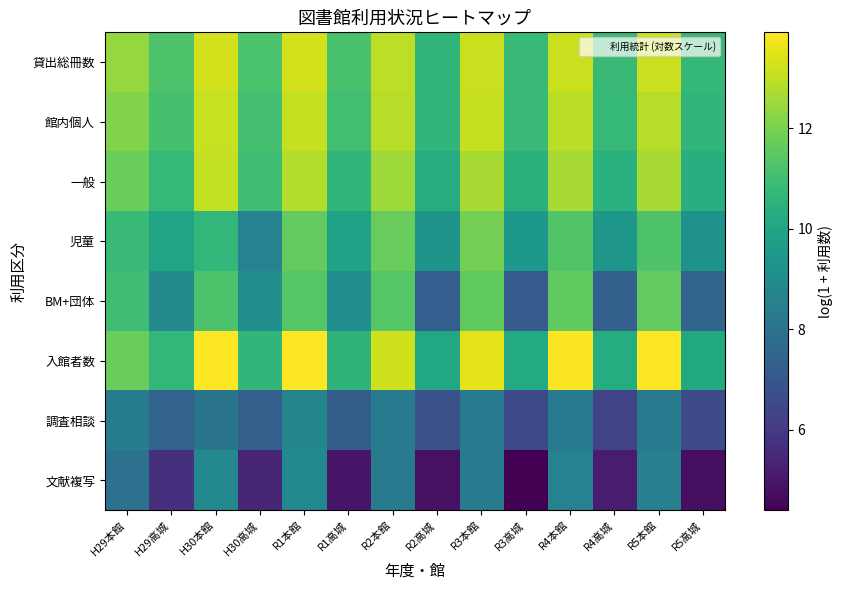

Reading left to right, extract all data points from this chart.

貸出総冊数: H29本館=12.4	H29高城=11.2	H30本館=13.3	H30高城=11.2	R1本館=13.3	R1高城=11.2	R2本館=13.0	R2高城=10.7	R3本館=13.1	R3高城=10.8	R4本館=13.2	R4高城=10.8	R5本館=13.2	R5高城=10.7
館内個人: H29本館=12.1	H29高城=11.1	H30本館=13.1	H30高城=11.1	R1本館=13.1	R1高城=11.0	R2本館=12.9	R2高城=10.6	R3本館=13.1	R3高城=10.8	R4本館=12.9	R4高城=10.8	R5本館=12.9	R5高城=10.7
一般: H29本館=11.8	H29高城=10.8	H30本館=13.0	H30高城=11.0	R1本館=12.8	R1高城=10.7	R2本館=12.5	R2高城=10.3	R3本館=12.7	R3高城=10.5	R4本館=12.7	R4高城=10.5	R5本館=12.7	R5高城=10.4
児童: H29本館=10.9	H29高城=10.0	H30本館=10.7	H30高城=8.6	R1本館=11.6	R1高城=9.9	R2本館=11.7	R2高城=9.3	R3本館=11.9	R3高城=9.5	R4本館=11.3	R4高城=9.4	R5本館=11.3	R5高城=9.3
BM+団体: H29本館=11.0	H29高城=8.9	H30本館=11.3	H30高城=9.2	R1本館=11.4	R1高城=9.1	R2本館=11.4	R2高城=7.2	R3本館=11.6	R3高城=7.1	R4本館=11.6	R4高城=7.3	R5本館=11.6	R5高城=7.5
入館者数: H29本館=11.7	H29高城=10.7	H30本館=13.9	H30高城=10.7	R1本館=13.9	R1高城=10.6	R2本館=13.2	R2高城=10.1	R3本館=13.5	R3高城=10.2	R4本館=13.9	R4高城=10.3	R5本館=13.9	R5高城=10.2
調査相談: H29本館=8.4	H29高城=7.4	H30本館=8.1	H30高城=7.3	R1本館=8.7	R1高城=7.2	R2本館=8.3	R2高城=6.8	R3本館=8.4	R3高城=6.5	R4本館=8.3	R4高城=6.3	R5本館=8.3	R5高城=6.6
文献複写: H29本館=8.0	H29高城=5.7	H30本館=8.8	H30高城=5.4	R1本館=8.9	R1高城=4.9	R2本館=8.4	R2高城=4.8	R3本館=8.4	R3高城=4.4	R4本館=8.6	R4高城=5.1	R5本館=8.6	R5高城=4.7